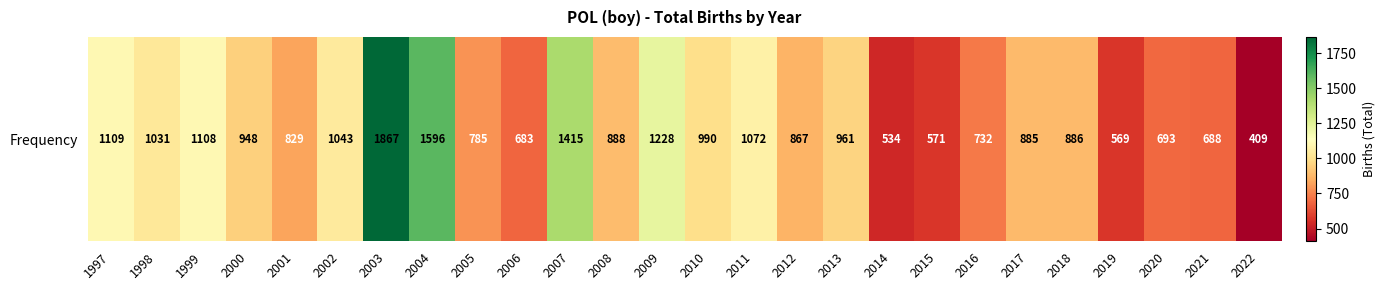

Count the number of values greater than 888.

12